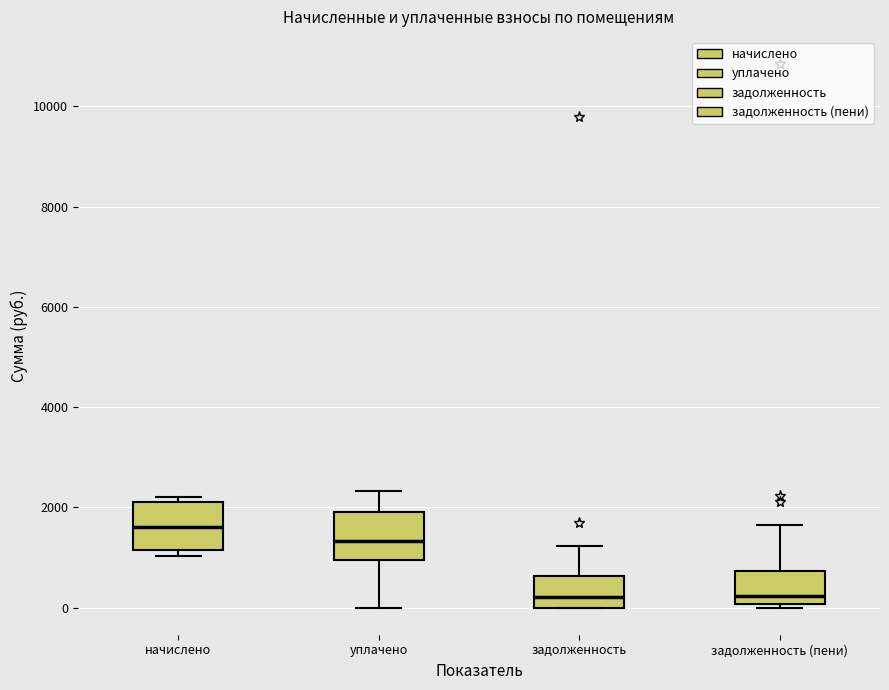

Reading left to right, transcribe this box plot: for each box, give where its median line is, the range the box spans, and where its two whiskers end, as read against the y-axis. The values are not printed on the chart, so give them approximately, as read against the axis.

начислено: median 1600, box 1200 to 2200, whiskers 1000 to 2200 (just above the box's upper edge)
уплачено: median 1400, box 1000 to 2000, whiskers 0 to 2400
задолженность: median 200, box 0 to 600, whiskers 0 to 1200
задолженность (пени): median 200, box 0 to 800, whiskers 0 (just below the box's lower edge) to 1600